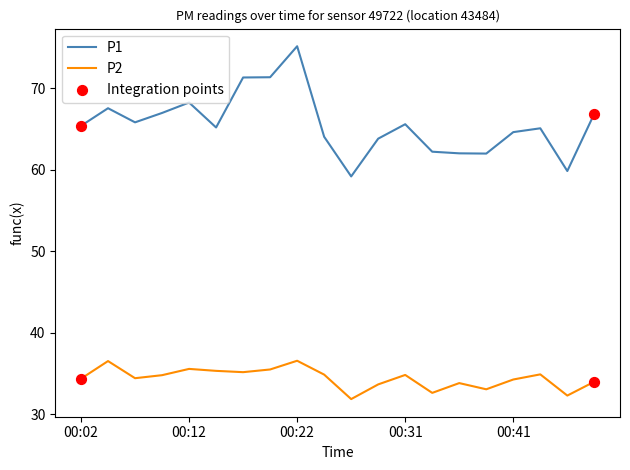

Which series has the largest total across all categories?

P1